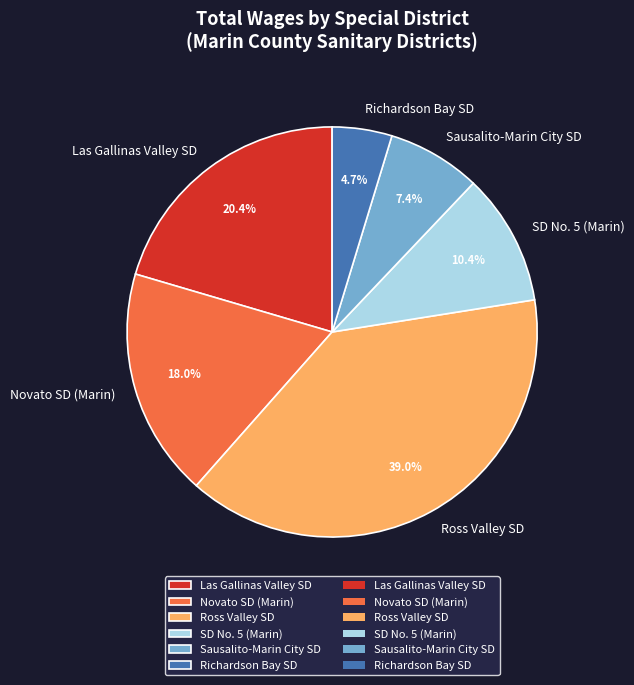

To the nearest percent, what is the difference between the largest and smallest slice percentages?

34%